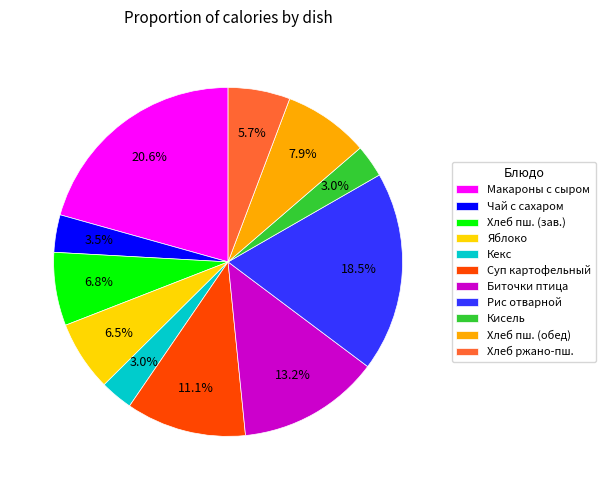

Is there any slice that represents more than half of the pie?

No